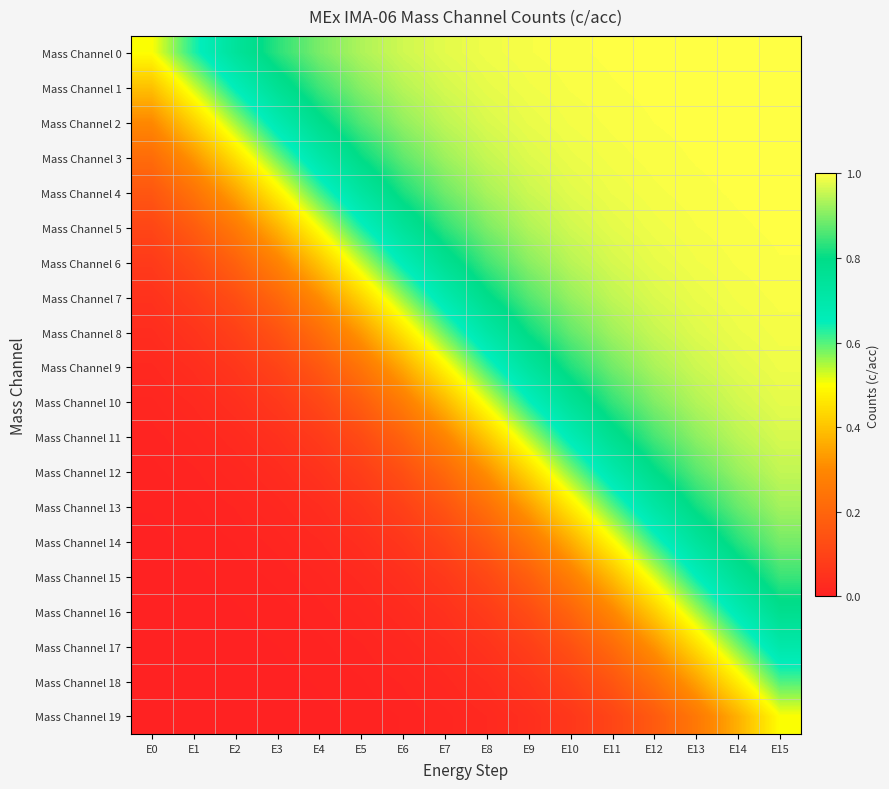

At which category is the sum across all series the highest?

E15